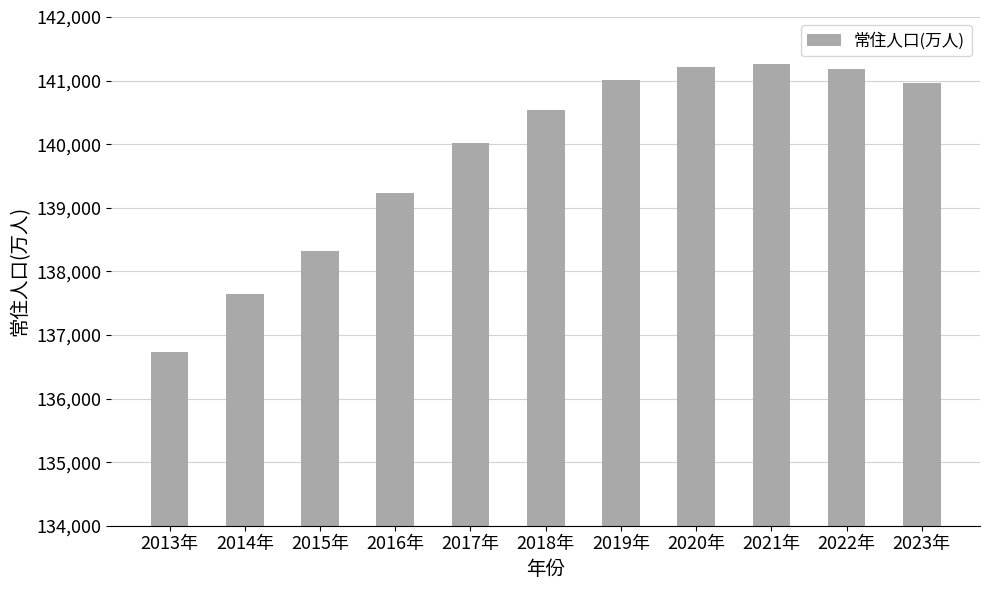

Where is the data nearest to the value 138993?

2016年